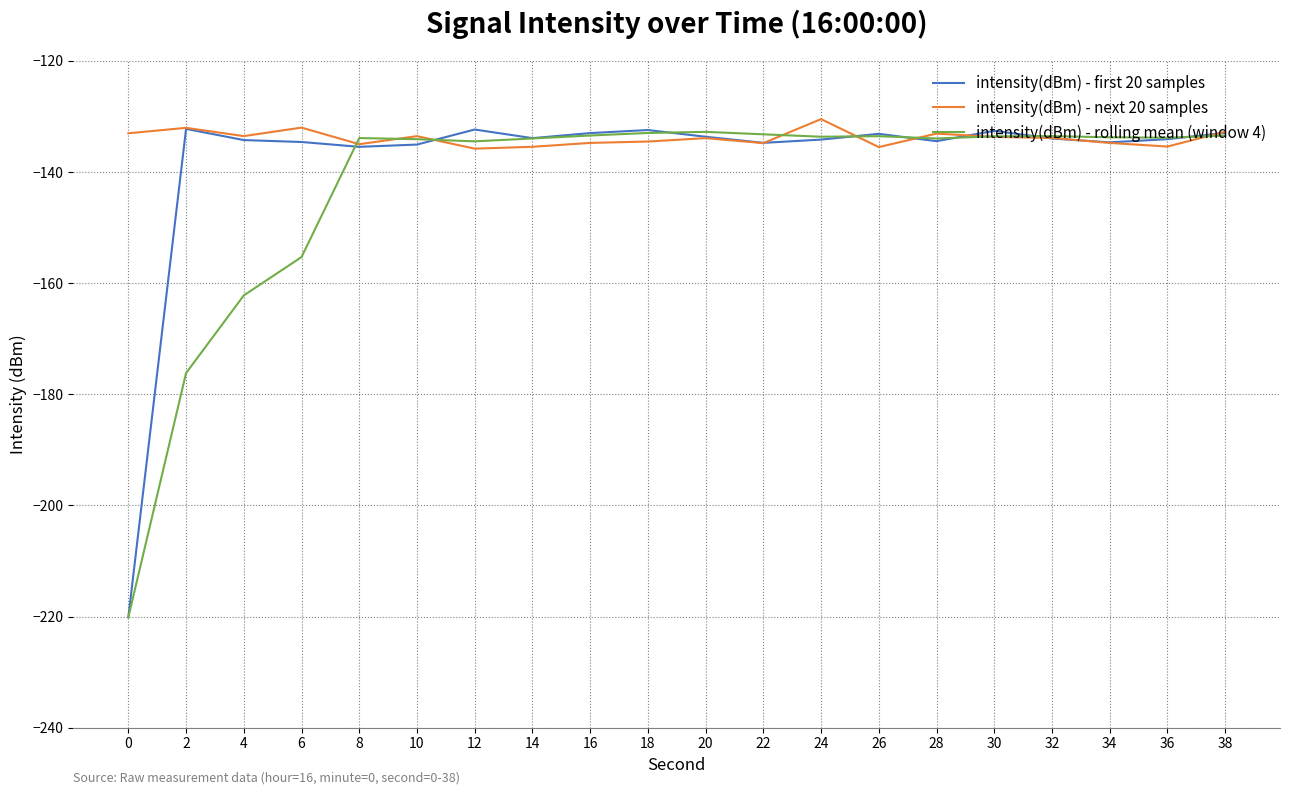

True or false: intensity(dBm) - rolling mean (window 4) has a value of -220.1 at 0.

True